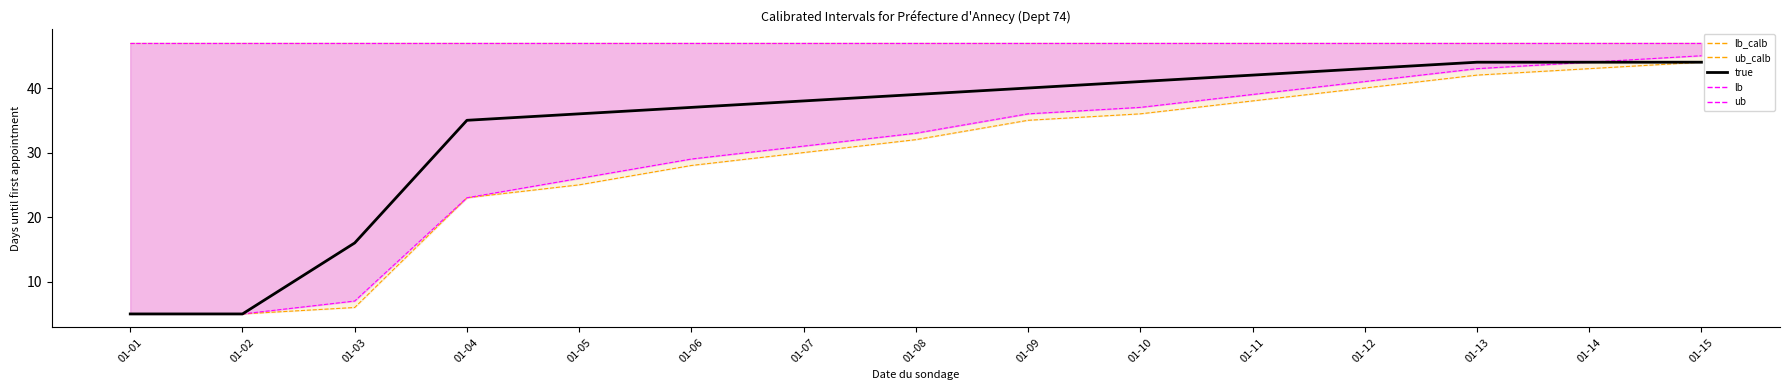

Between 01-08 and 01-06, which is larger?

01-08